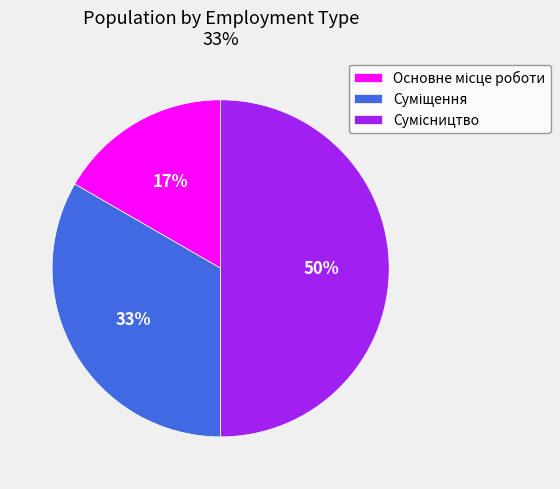

To the nearest percent, what is the average slice percentage?

33%